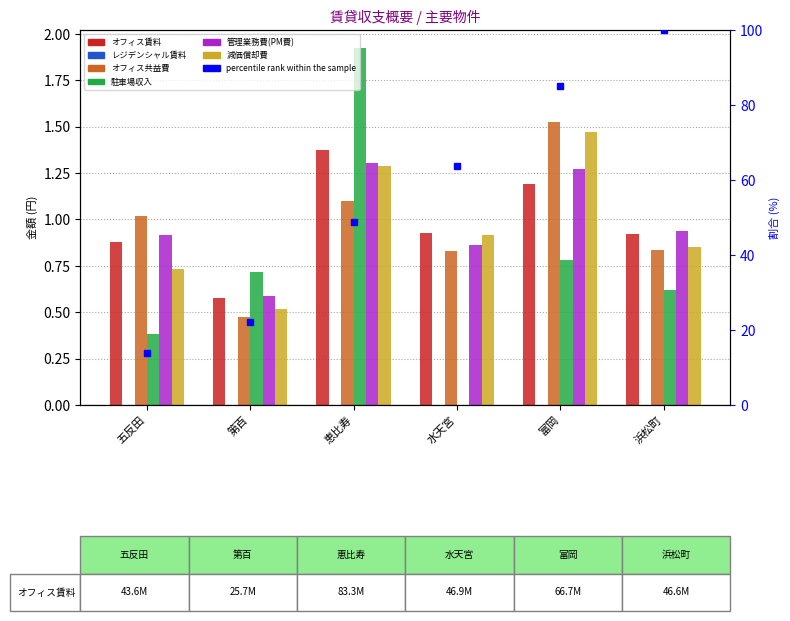

At which label does 駐車場収入 reach its peak?

恵比寿